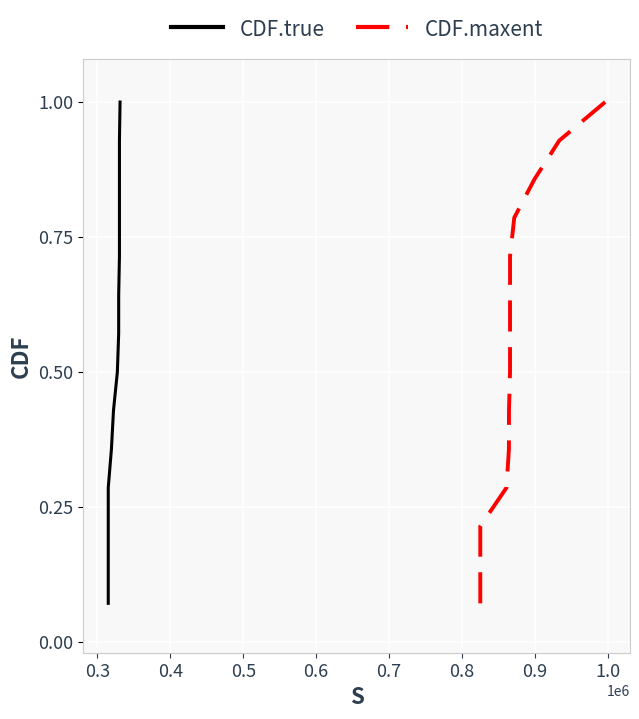

What is the highest value of the CDF.true series?

1.0